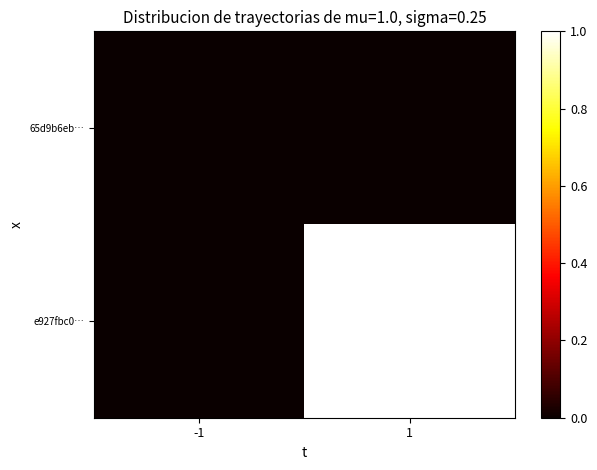

Which category has the lowest value across all series?

-1